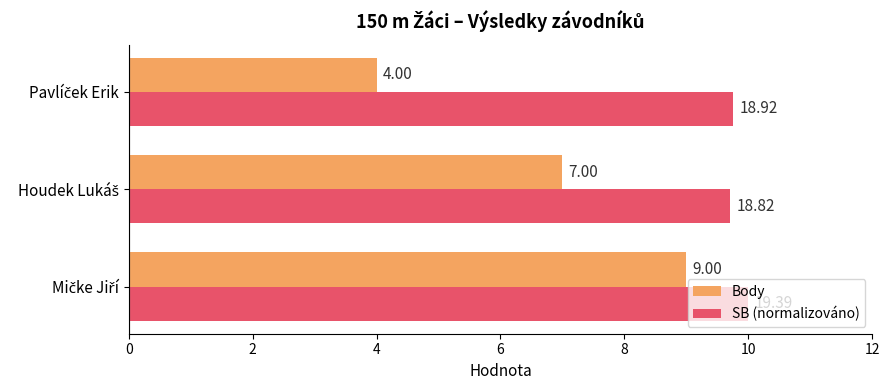

Which series has the largest total across all categories?

SB (normalizováno)